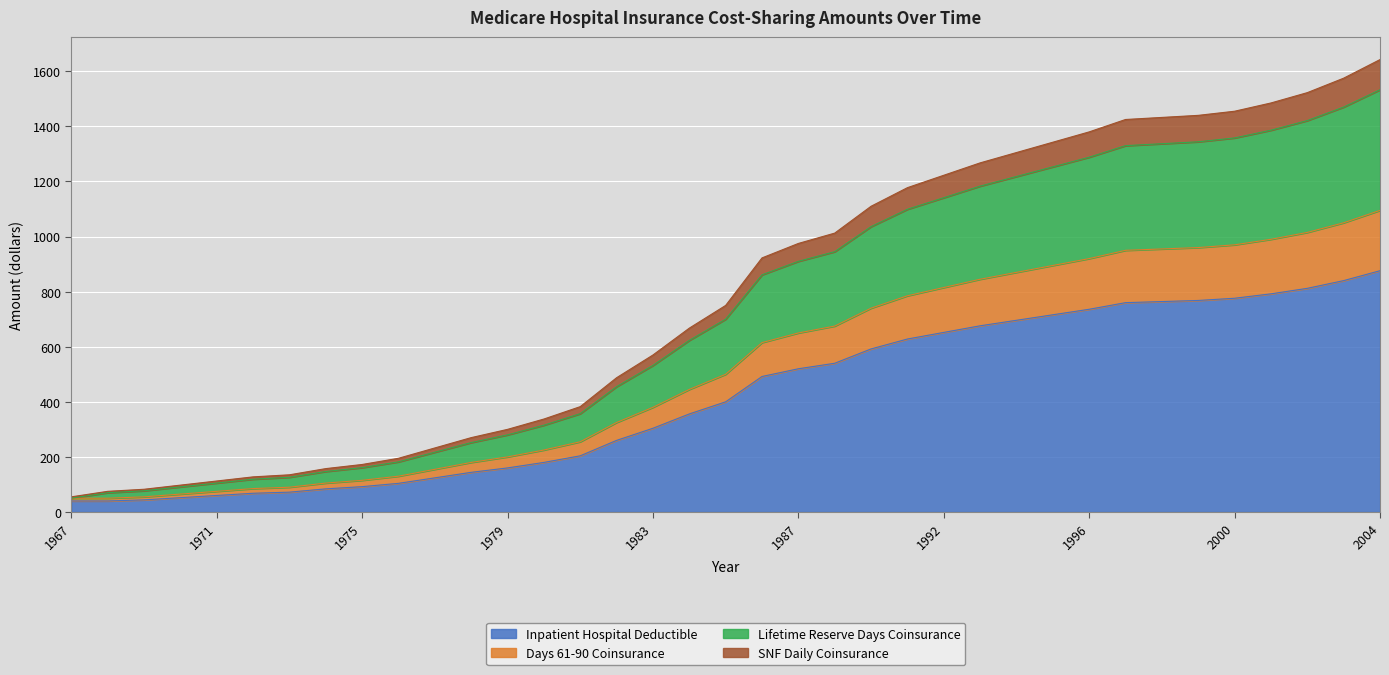

Reading left to right, extract all data points from this chart.

Inpatient Hospital Deductible: 40.0	40.0	44.0	52.0	60.0	68.0	72.0	84.0	92.0	104.0	124.0	144.0	160.0	180.0	204.0	260.0	304.0	356.0	400.0	492.0	520.0	540.0	592.0	628.0	652.0	676.0	696.0	716.0	736.0	760.0	764.0	768.0	776.0	792.0	812.0	840.0	876.0
Days 61-90 Coinsurance: 50.0	50.0	55.0	65.0	75.0	85.0	90.0	105.0	115.0	130.0	155.0	180.0	200.0	225.0	255.0	325.0	380.0	445.0	500.0	615.0	650.0	675.0	740.0	785.0	815.0	845.0	870.0	895.0	920.0	950.0	955.0	960.0	970.0	990.0	1015.0	1050.0	1095.0
Lifetime Reserve Days Coinsurance: 50.0	70.0	77.0	91.0	105.0	119.0	126.0	147.0	161.0	182.0	217.0	252.0	280.0	315.0	357.0	455.0	532.0	623.0	700.0	861.0	910.0	945.0	1036.0	1099.0	1141.0	1183.0	1218.0	1253.0	1288.0	1330.0	1337.0	1344.0	1358.0	1386.0	1421.0	1470.0	1533.0
SNF Daily Coinsurance: 55.0	75.0	82.5	97.5	112.5	127.5	135.0	157.5	172.5	195.0	232.5	270.0	300.0	337.5	382.5	487.5	570.0	667.5	750.0	922.5	975.0	1012.5	1110.0	1177.5	1222.5	1267.5	1305.0	1342.5	1380.0	1425.0	1432.5	1440.0	1455.0	1485.0	1522.5	1575.0	1642.5